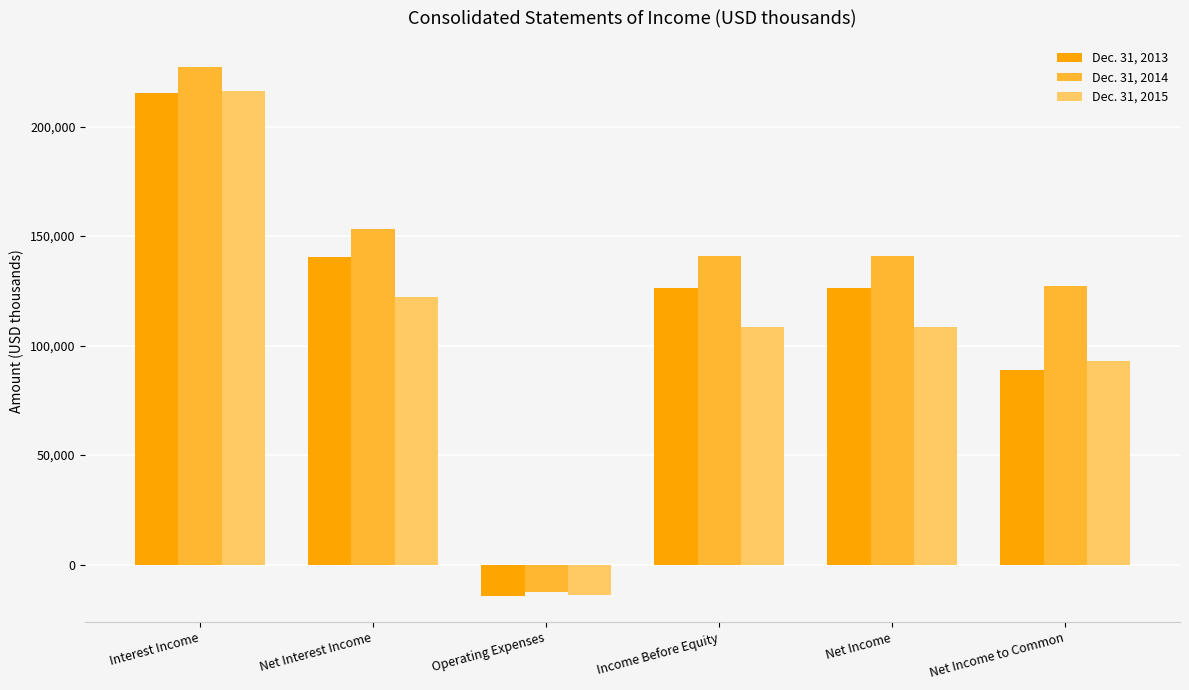

Which series changed the most between Net Interest Income and Operating Expenses?

Dec. 31, 2014